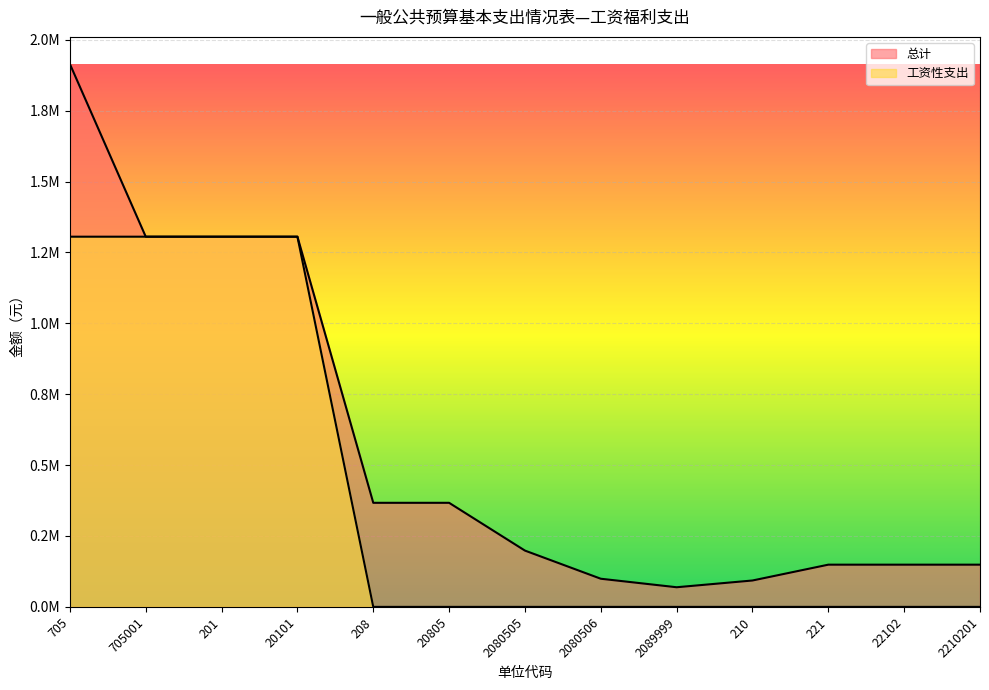

What is the difference between the maximum and minimum values in the 工资性支出 series?

1305439